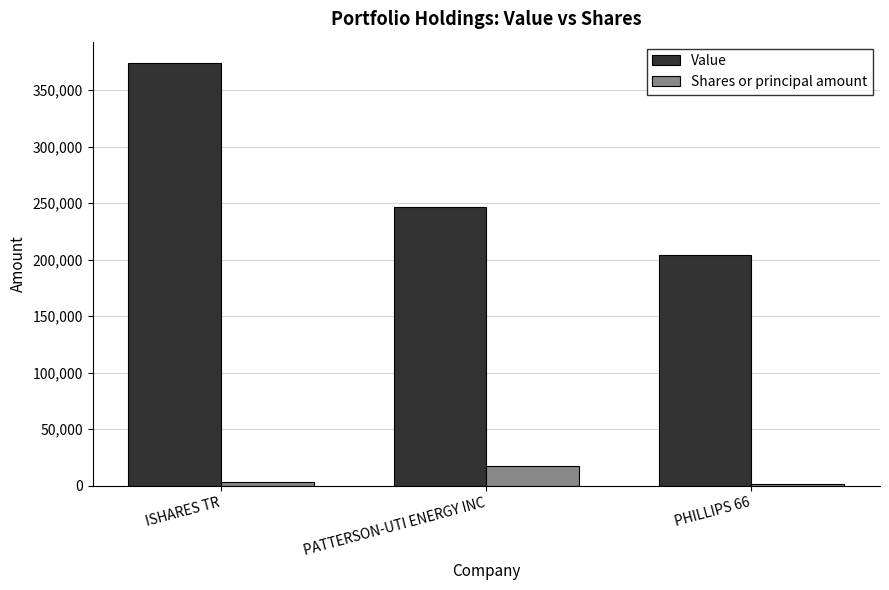

What position from the right is ISHARES TR?

3